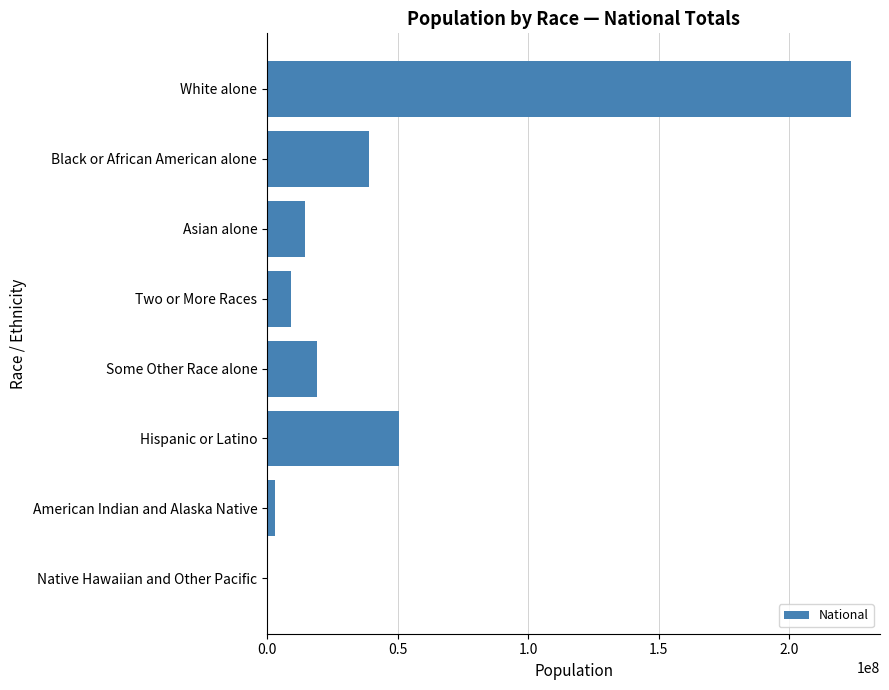

Reading bottom to top, transcribe all the data shown in this chart.

Native Hawaiian and Other Pacific=540013	American Indian and Alaska Native=2932248	Hispanic or Latino=50477594	Some Other Race alone=19107368	Two or More Races=9009073	Asian alone=14674252	Black or African American alone=38929319	White alone=223553265